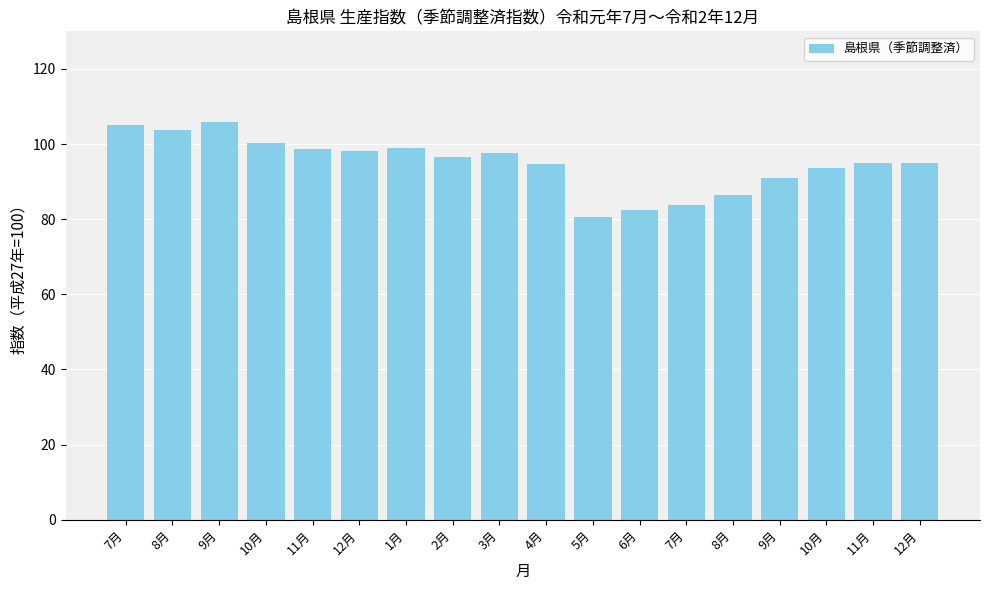

Rank the categories by value from highest to lowest.

9月, 7月, 8月, 10月, 1月, 11月, 12月, 3月, 2月, 11月, 12月, 4月, 10月, 9月, 8月, 7月, 6月, 5月